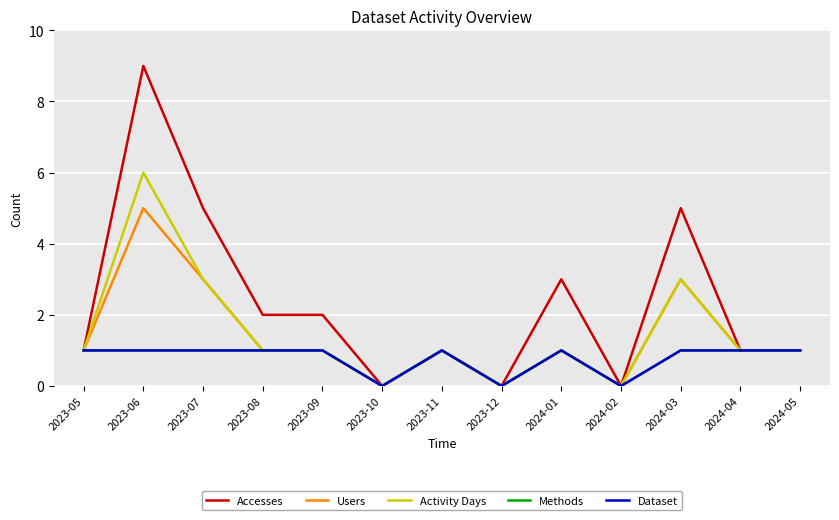

Does the chart have visible grid lines?

Yes